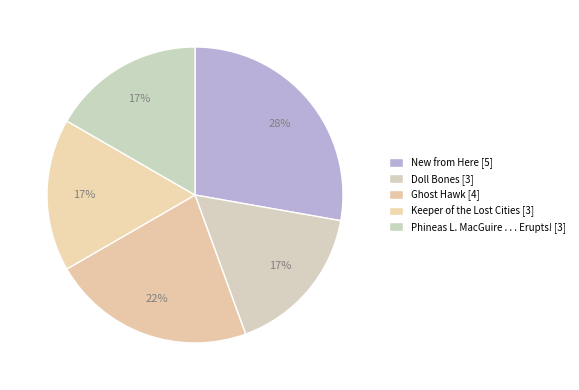

True or false: Keeper of the Lost Cities accounts for 30% of the total.

False